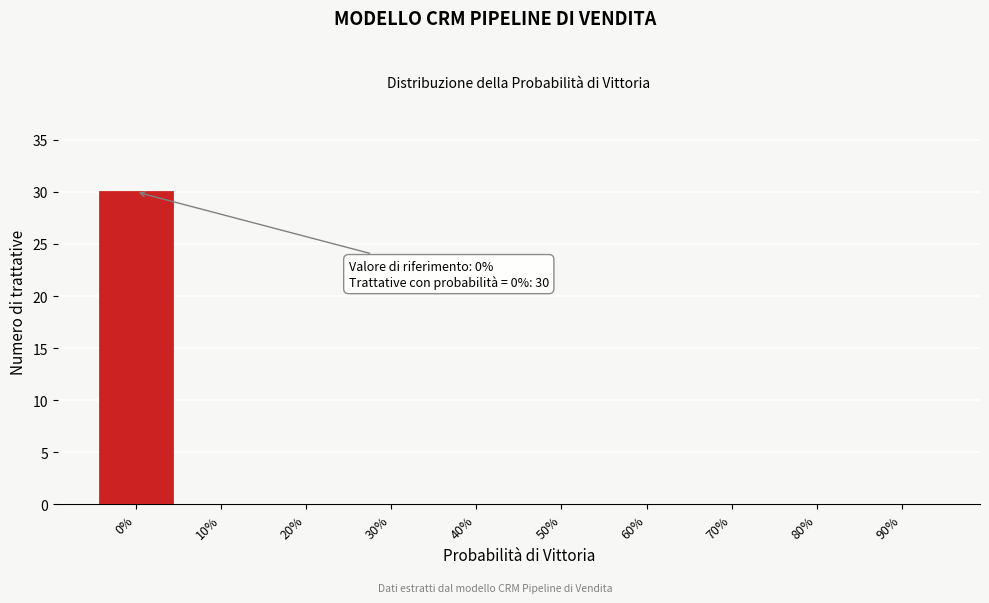

Reading left to right, transcribe all the data shown in this chart.

0%=30	10%=0	20%=0	30%=0	40%=0	50%=0	60%=0	70%=0	80%=0	90%=0